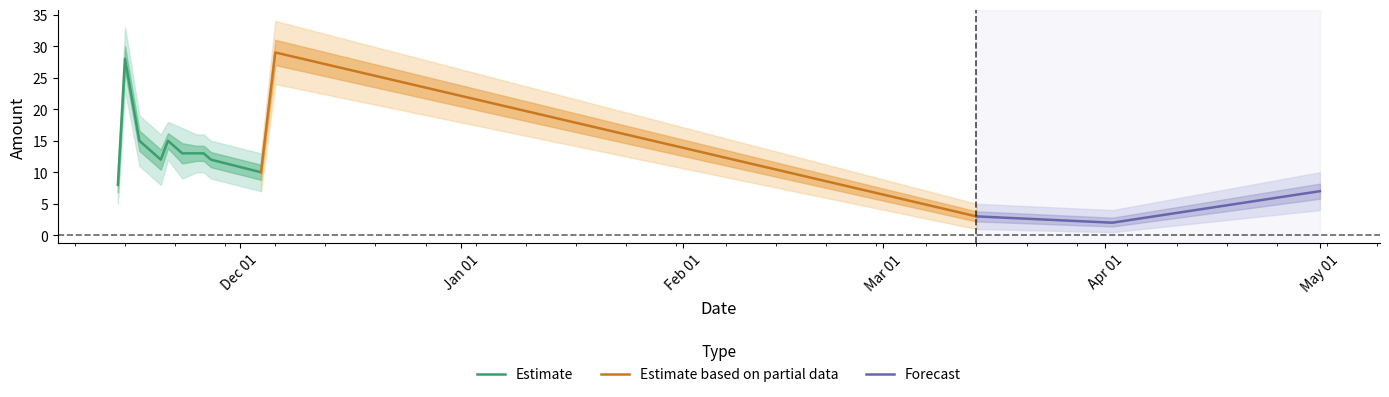

What is the label of the 6th point from the right?

2016-11-27